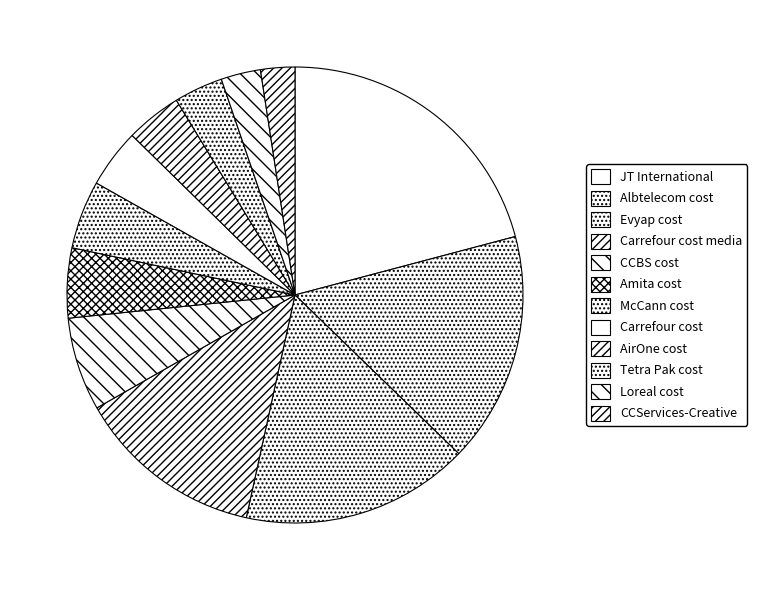

True or false: Tetra Pak cost accounts for 3% of the total.

True